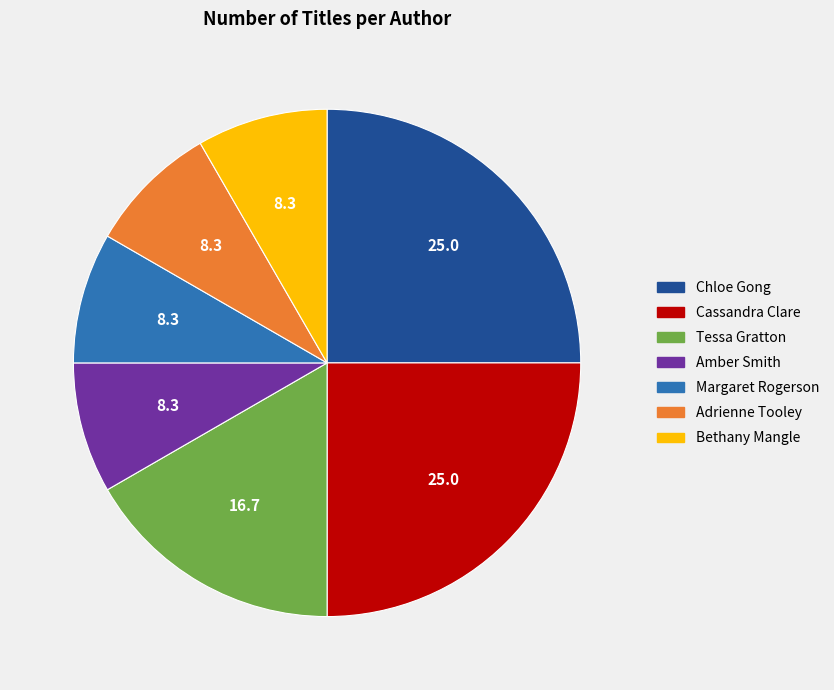

Is it true that Amber Smith is 2% of the pie?

False